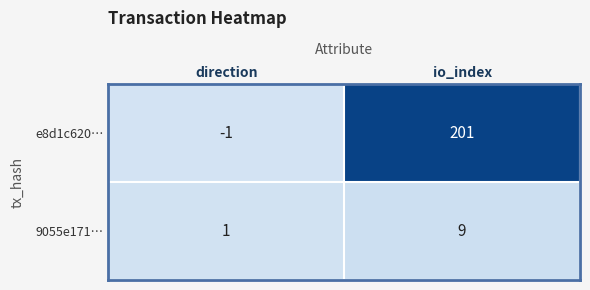

What is the minimum value shown in the chart?

-1